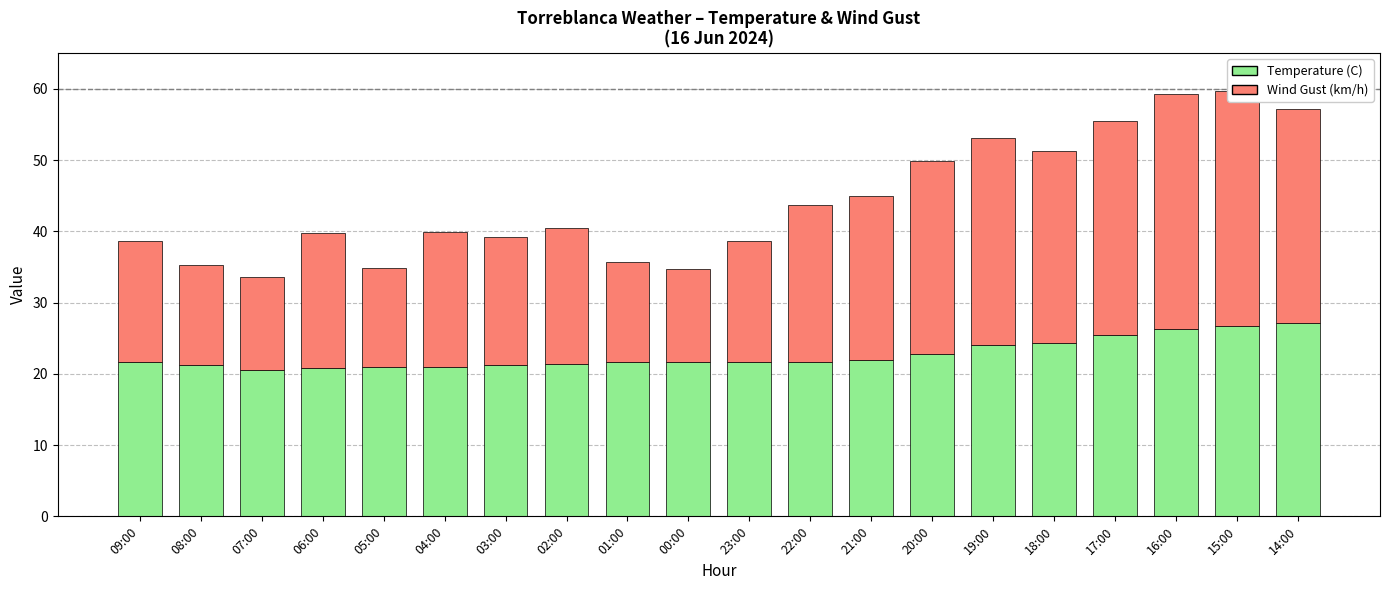

Between 19:00 and 05:00, which is larger?

19:00